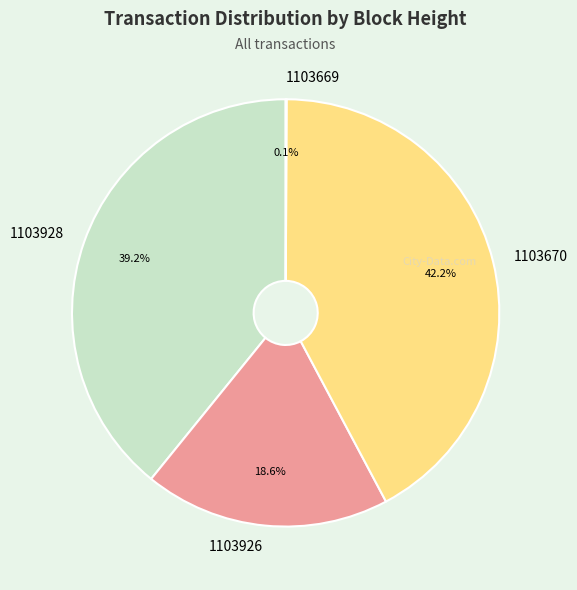

To the nearest percent, what is the difference between the 1103926 and 1103928 slice percentages?

21%